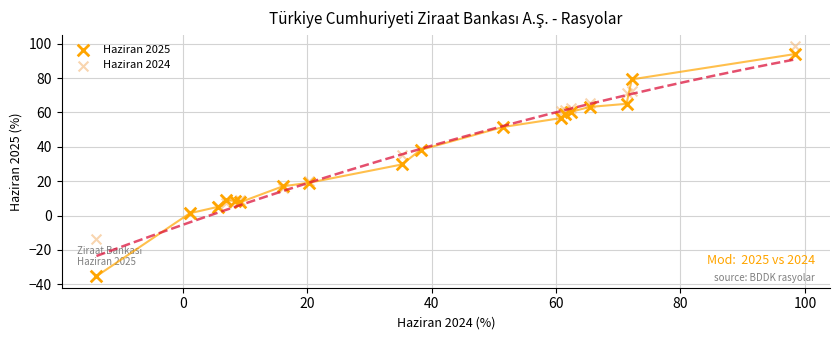

Which series contains the lowest Y value?

Haziran 2025